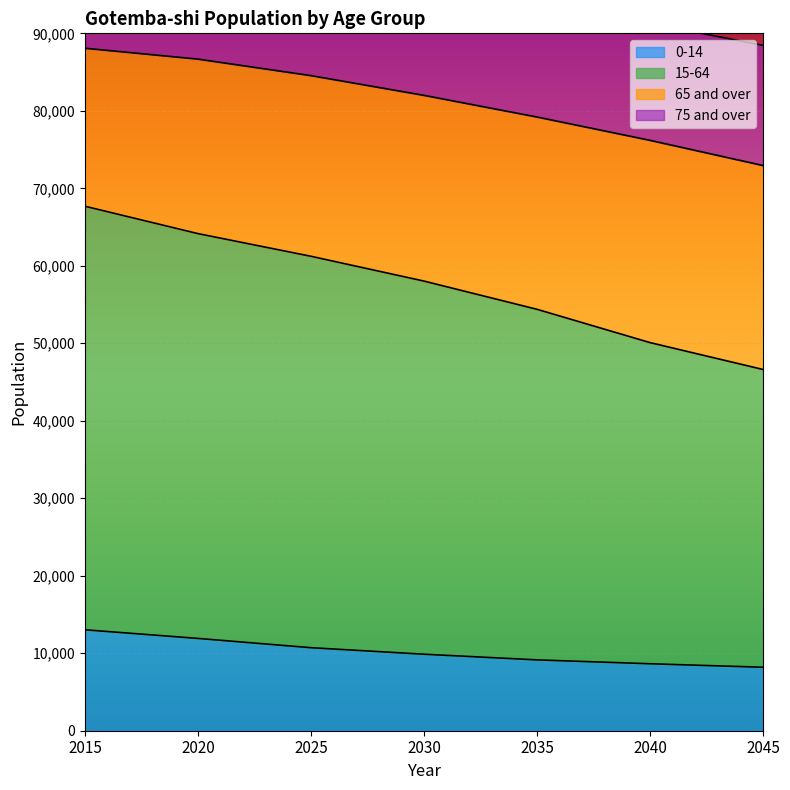

What is the maximum value for 0-14?

13027